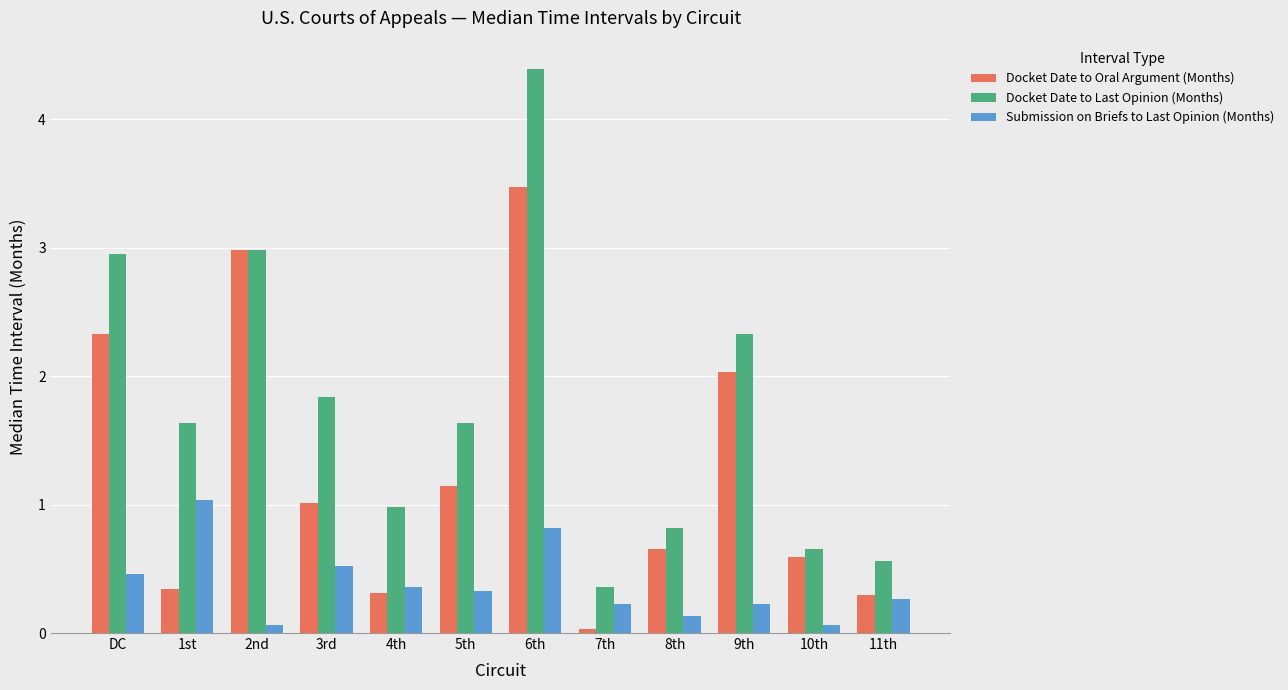

Between DC and 8th, which series saw the biggest shift?

Docket Date to Last Opinion (Months)